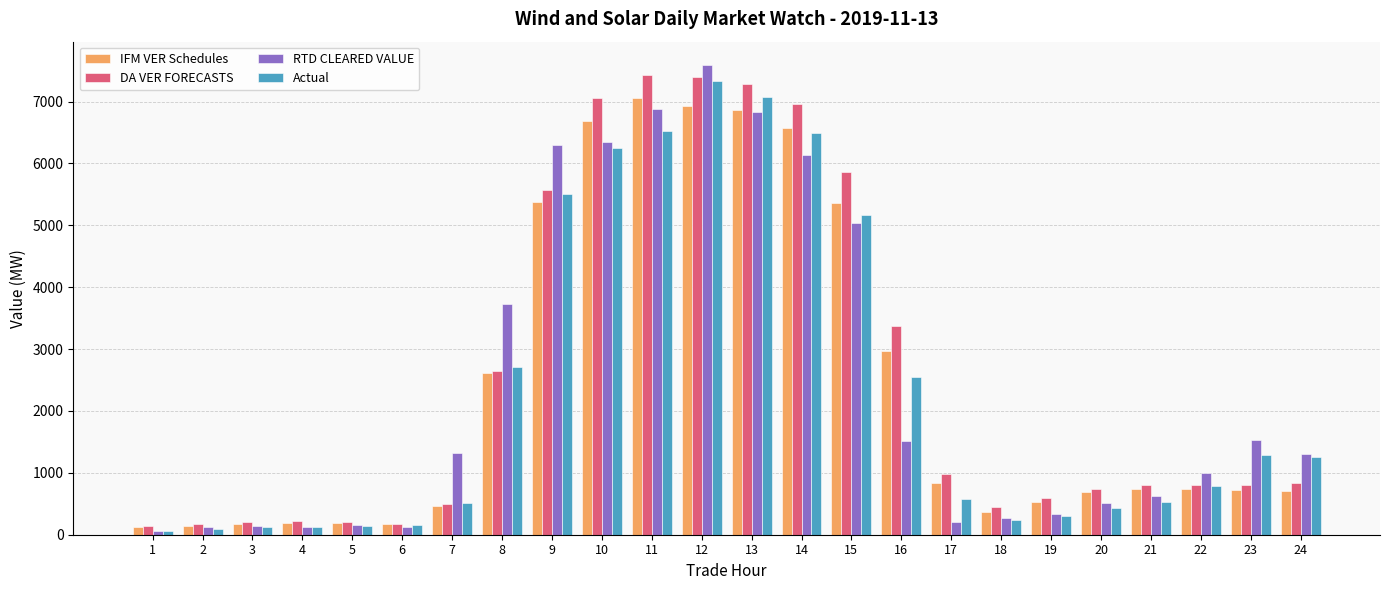

Rank the series at 17 from highest to lowest value.

DA VER FORECASTS, IFM VER Schedules, Actual, RTD CLEARED VALUE